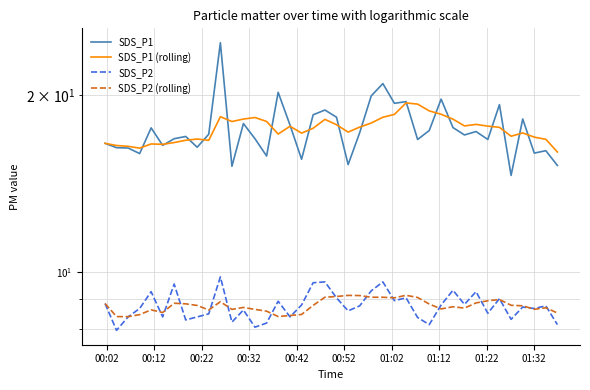

Reading right to left, list all the values displayed in this chart.

SDS_P1: 15.2	16.1	15.9	18.2	14.6	19.2	16.8	17.3	17.1	17.6	19.7	17.4	16.8	19.5	19.4	20.9	19.9	17.2	15.2	18.3	18.9	18.5	15.6	17.8	20.2	15.8	16.9	17.9	15.1	24.5	17.1	16.3	17.0	16.9	16.4	17.6	15.9	16.2	16.3	16.6
SDS_P1 (rolling): 16.0	16.8	17.0	17.2	17.0	17.6	17.7	17.8	17.7	18.2	18.5	18.8	19.3	19.4	18.5	18.3	17.9	17.6	17.3	17.8	18.2	17.6	17.2	17.7	17.2	18.0	18.3	18.2	18.0	18.4	16.7	16.8	16.8	16.6	16.5	16.5	16.2	16.4	16.4	16.6
SDS_P2: 8.2	8.8	8.7	8.7	8.3	9.0	8.5	9.3	8.8	9.3	8.8	8.2	8.4	9.1	8.9	9.6	9.3	8.8	8.6	9.1	9.6	9.6	8.8	8.4	8.9	8.2	8.1	8.6	8.2	9.8	8.5	8.4	8.3	9.6	8.4	9.3	8.7	8.4	8.0	8.8
SDS_P2 (rolling): 8.5	8.7	8.7	8.8	8.8	9.0	8.9	8.9	8.7	8.7	8.7	8.8	9.1	9.1	9.1	9.1	9.1	9.1	9.1	9.1	9.1	8.8	8.5	8.4	8.4	8.6	8.7	8.7	8.7	8.9	8.6	8.8	8.8	8.9	8.5	8.6	8.5	8.4	8.4	8.8